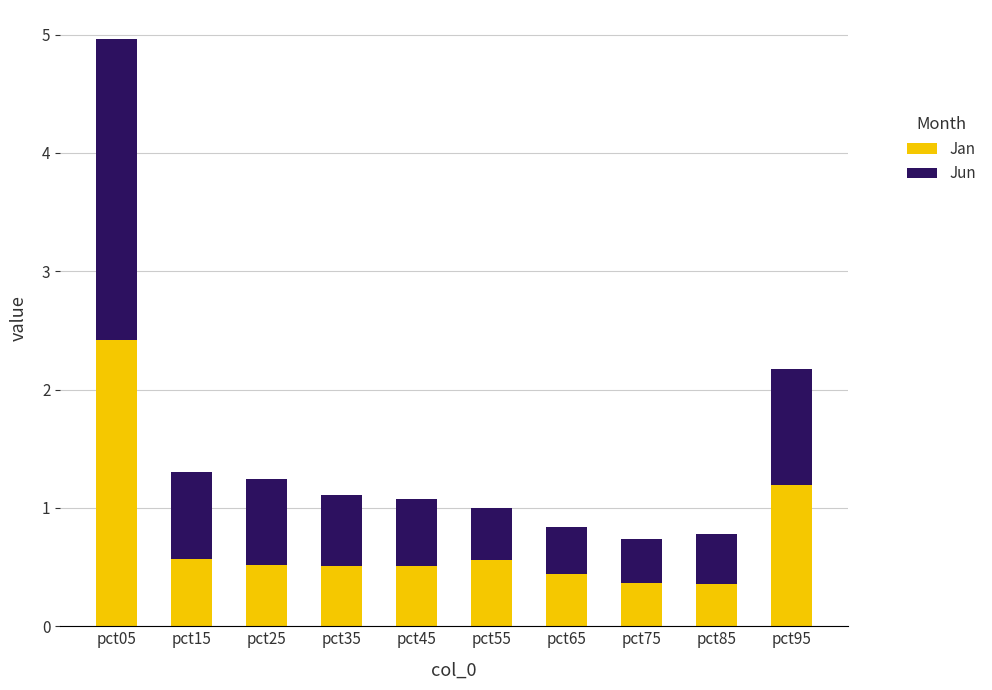

How many bars are there in total?

10